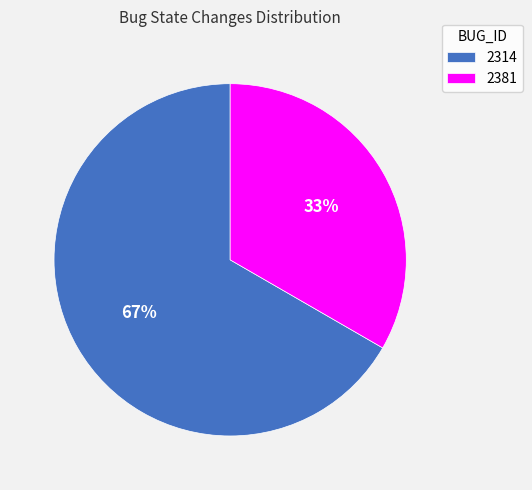

Is the sum of 2381 and 2314 greater than half?

Yes